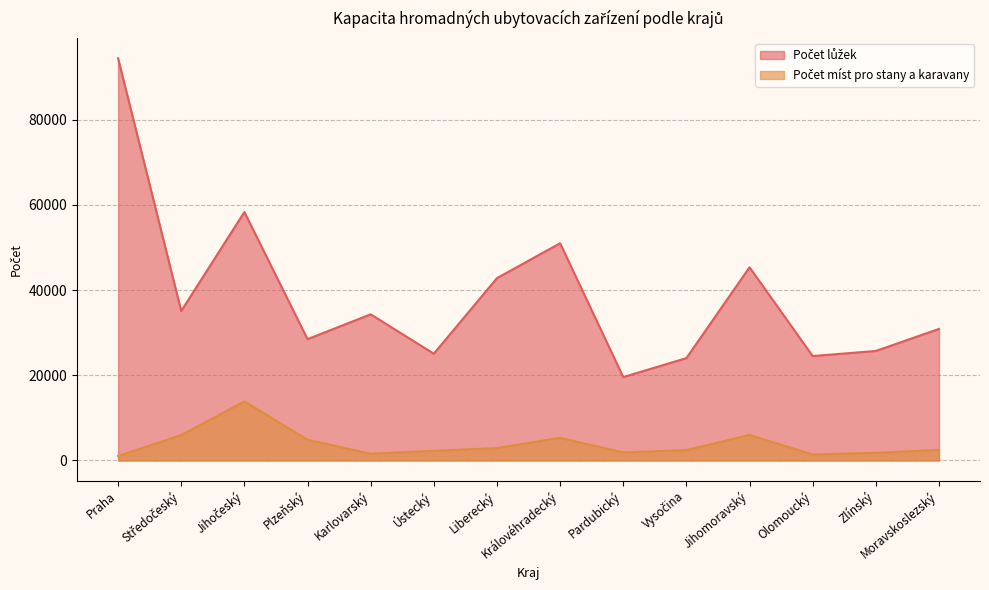

Rank the series by their average value, from highest to lowest.

Počet lůžek, Počet míst pro stany a karavany